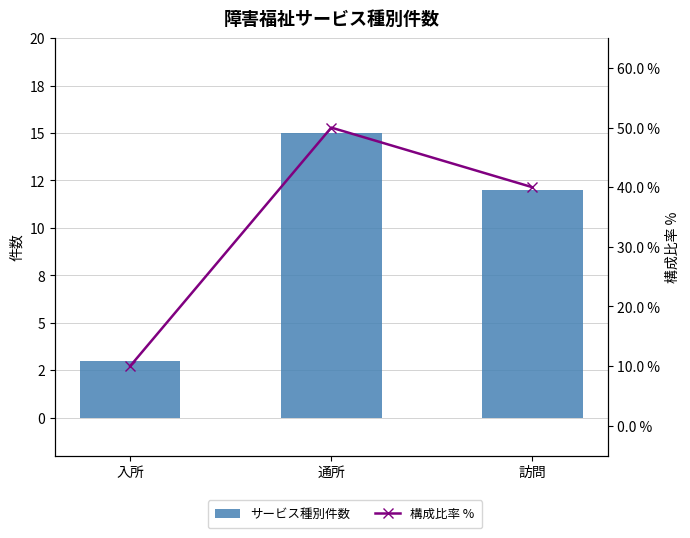

Between 通所 and 訪問, which series saw the biggest shift?

構成比率 %